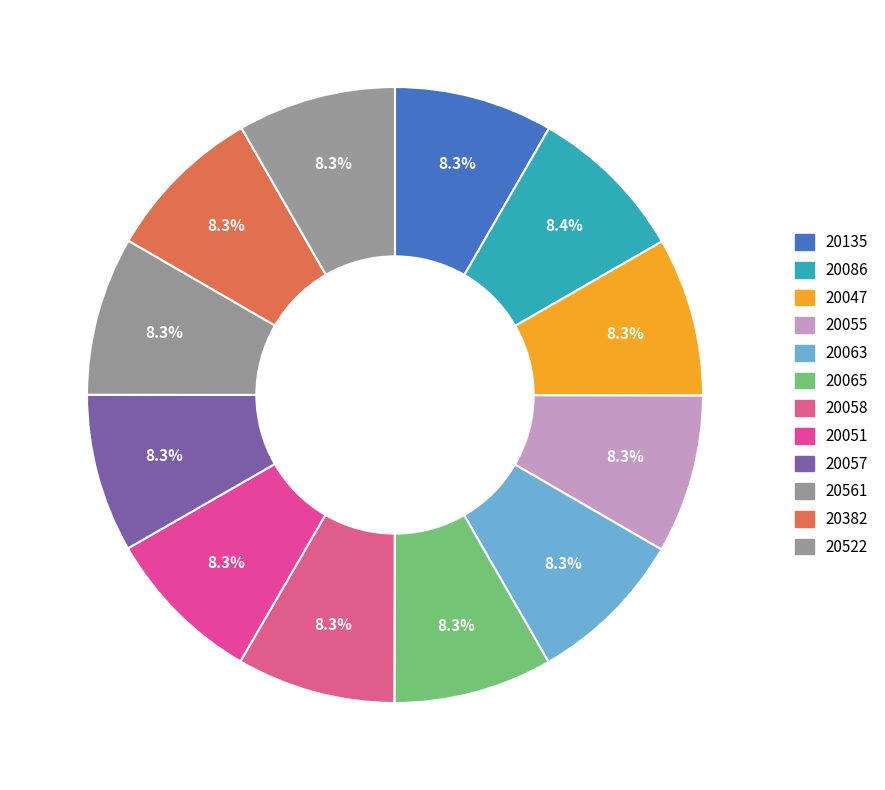

Is it true that 20057 is 8% of the pie?

True